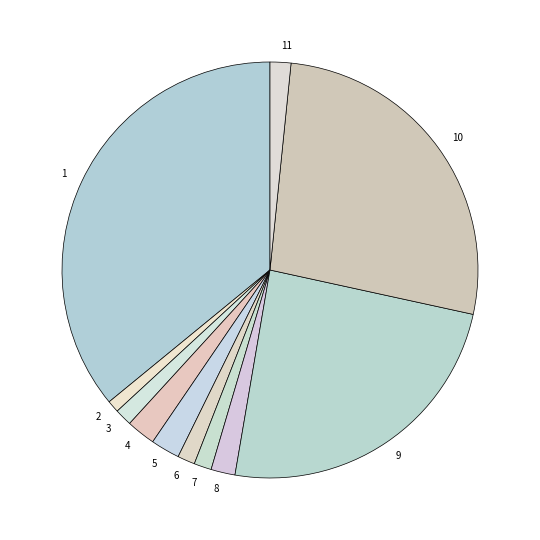

Does any single category account for the majority?

No